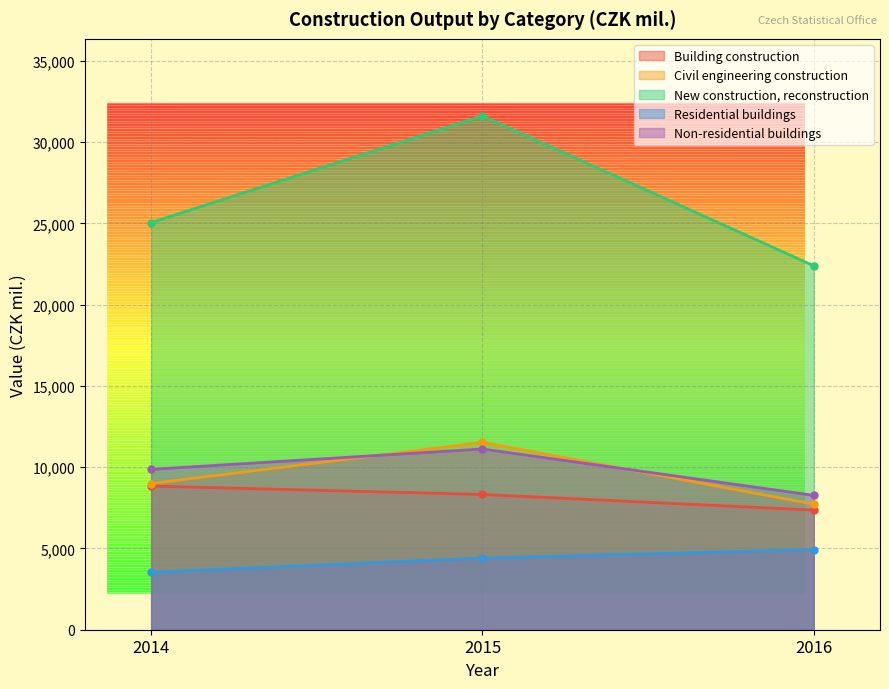

Which series changed the most between 2014 and 2015?

New construction, reconstruction